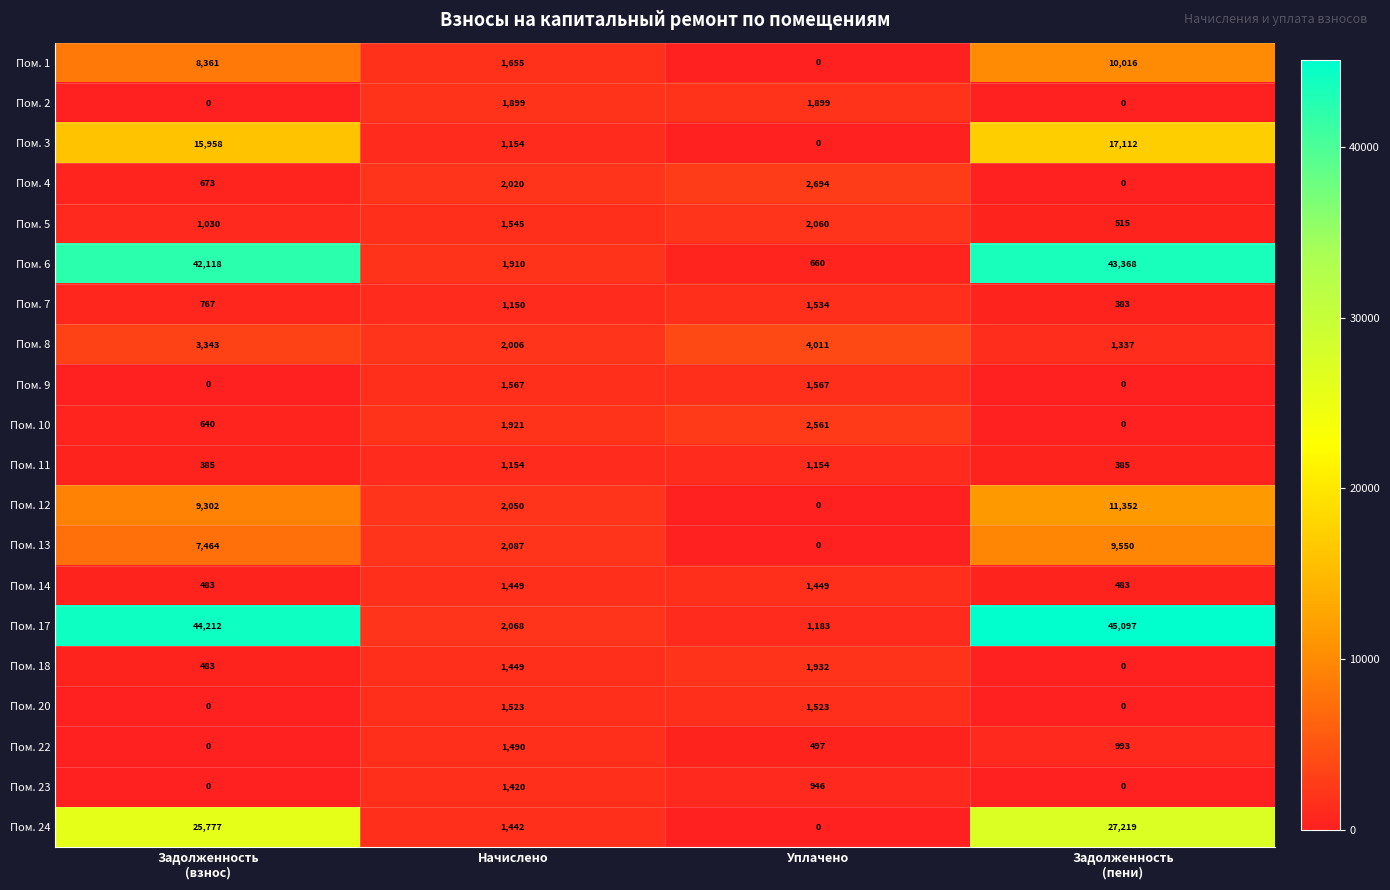

The Пом. 18 series shows 577 at Начислено. True or false?

False